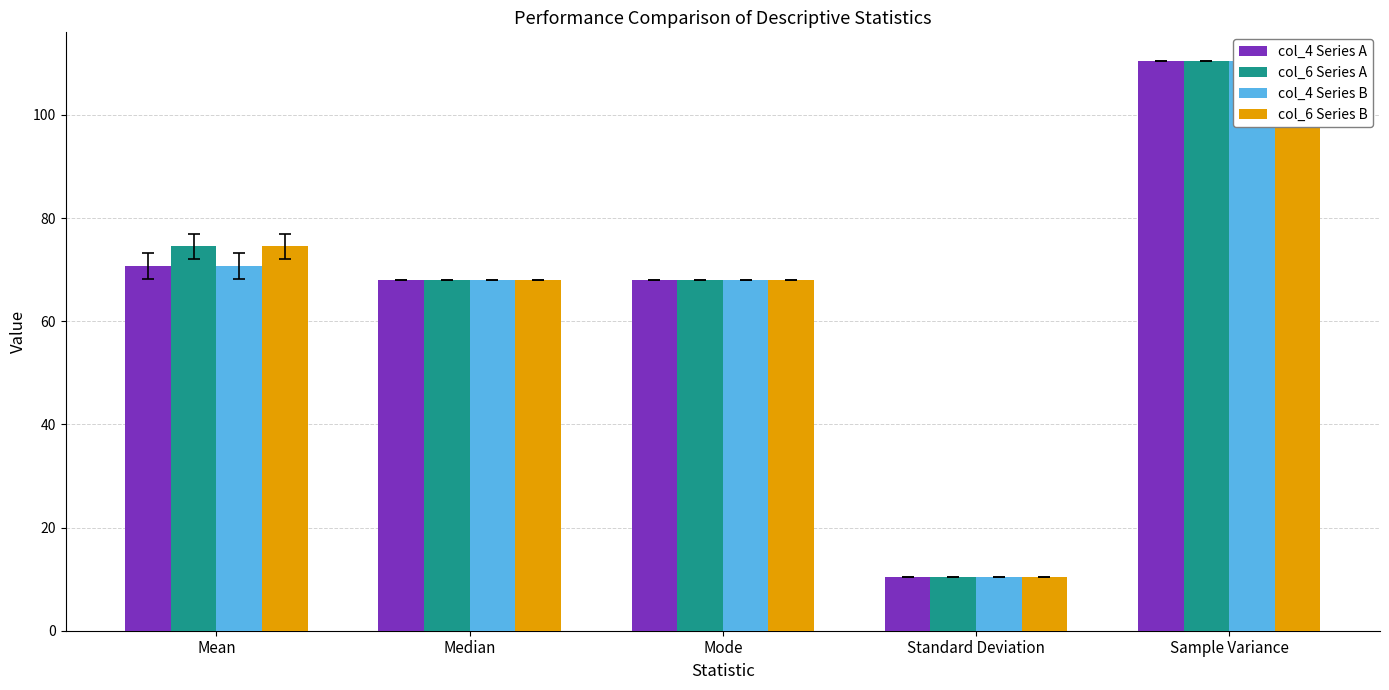

What is the minimum value shown in the chart?

10.5